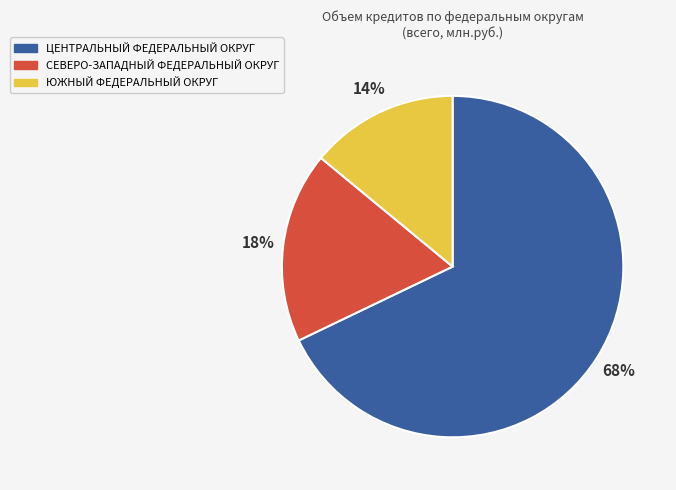

Is the sum of ЦЕНТРАЛЬНЫЙ ФЕДЕРАЛЬНЫЙ ОКРУГ and СЕВЕРО-ЗАПАДНЫЙ ФЕДЕРАЛЬНЫЙ ОКРУГ greater than half?

Yes